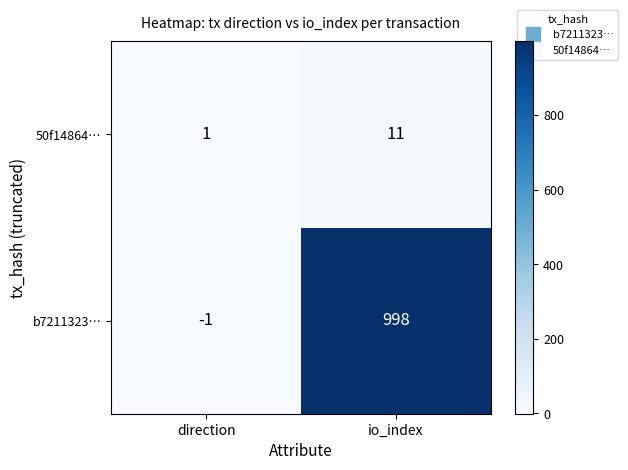

At which label is b7211323… closest to 498?

direction